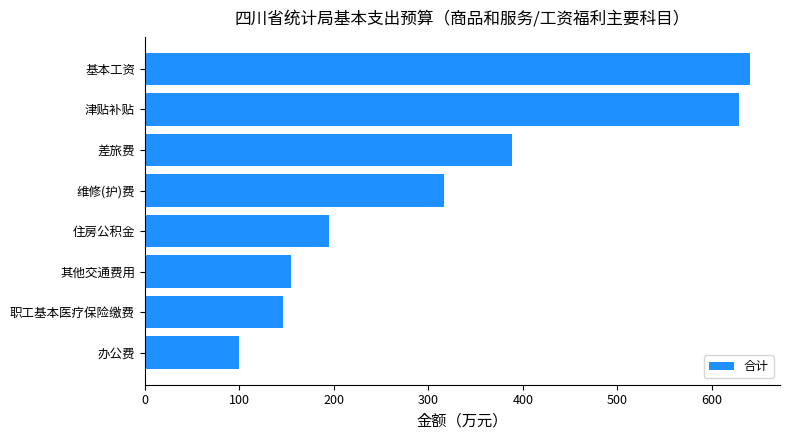

The chart shows a value of 254.4 at 职工基本医疗保险缴费. True or false?

False